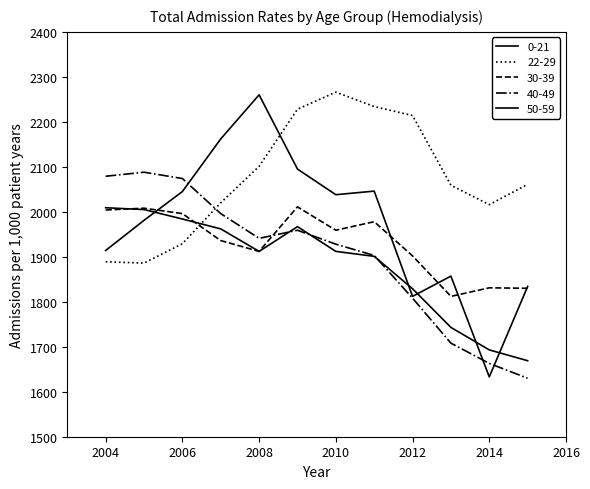

True or false: 22-29 has more than 0 points higher than both neighbors.

True